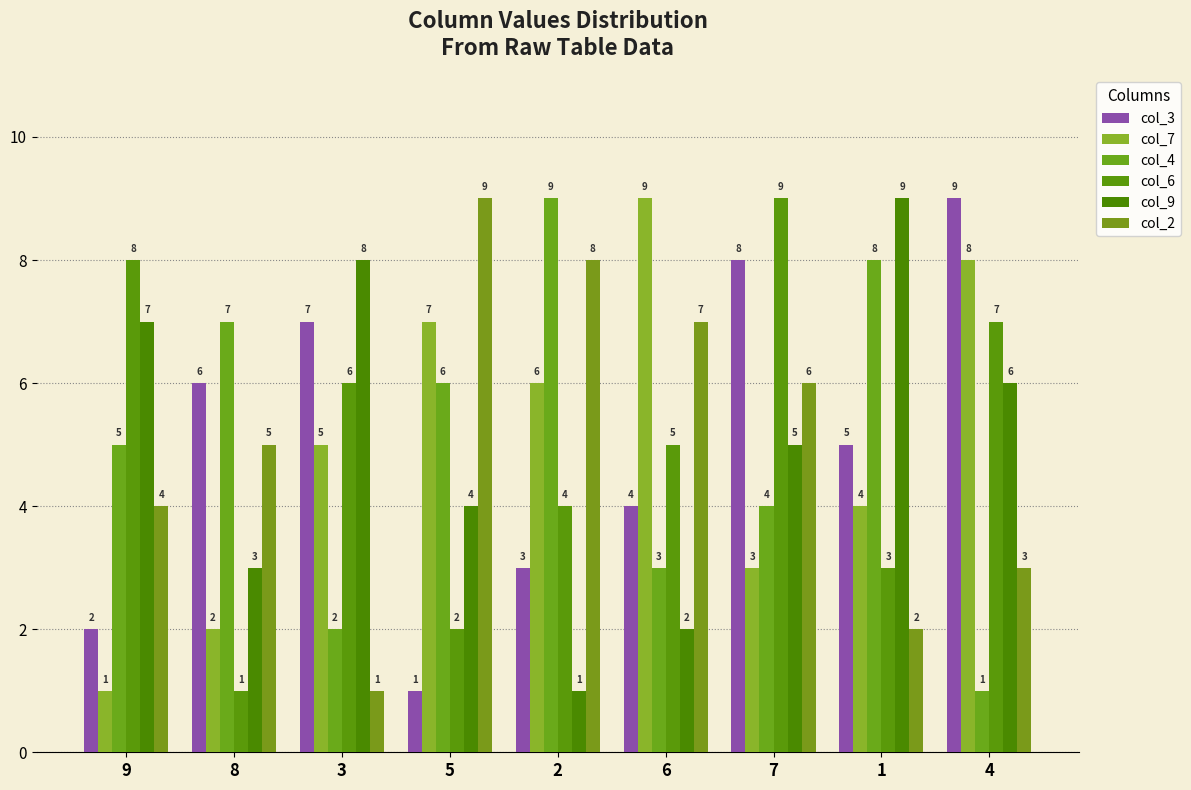

What is the sum of all col_2 values?

45